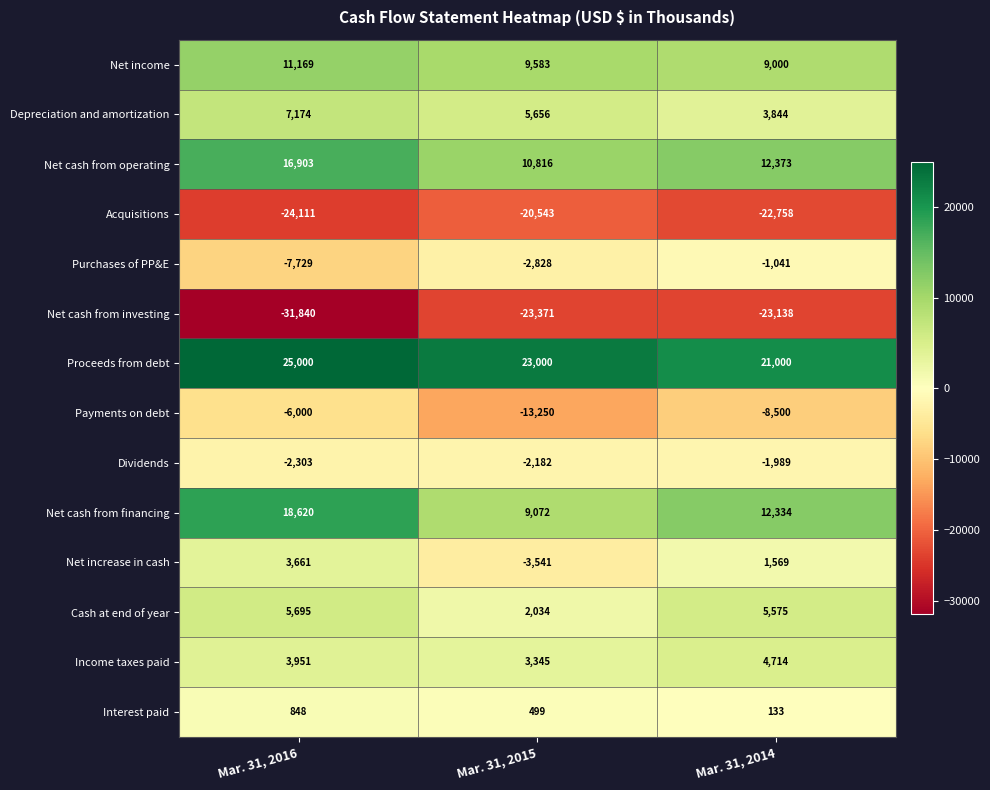

Where does the Acquisitions series first go above -22758?

Mar. 31, 2015